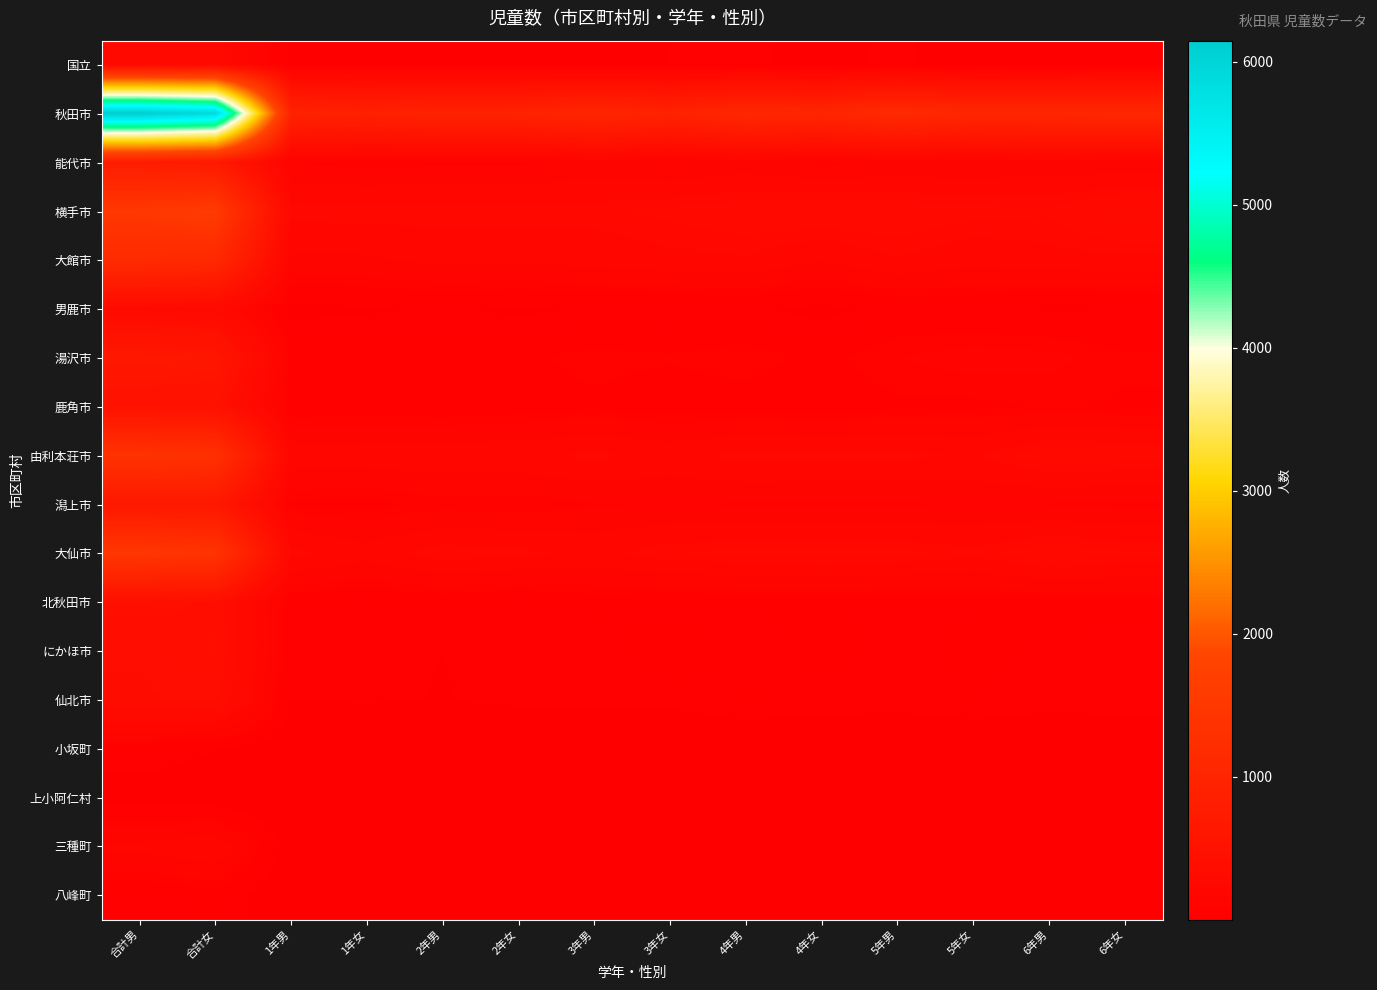

Which series has the largest range (max minus min)?

秋田市